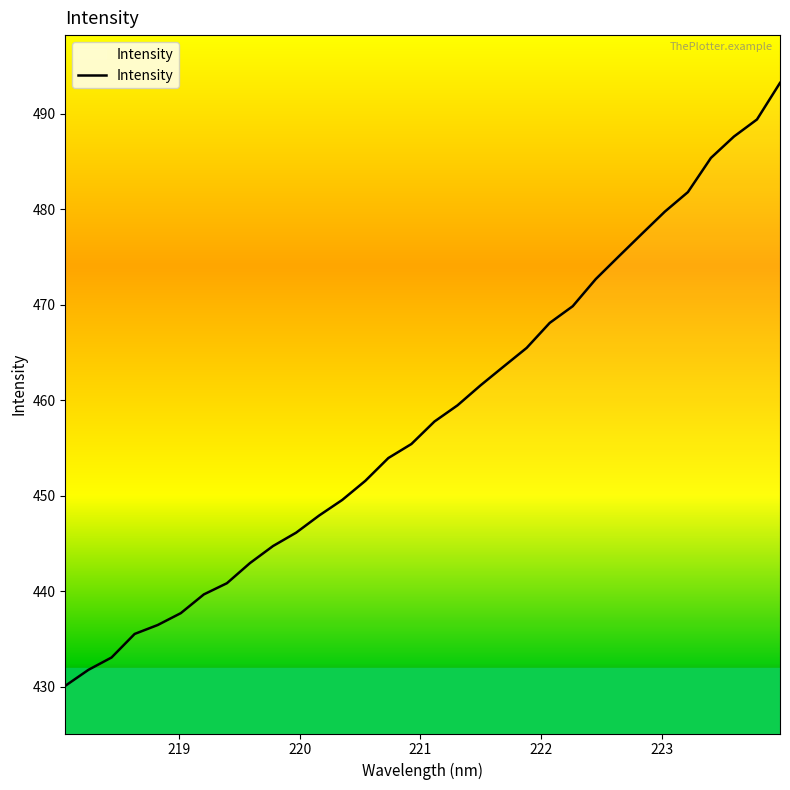

How many lines are shown in the chart?

1